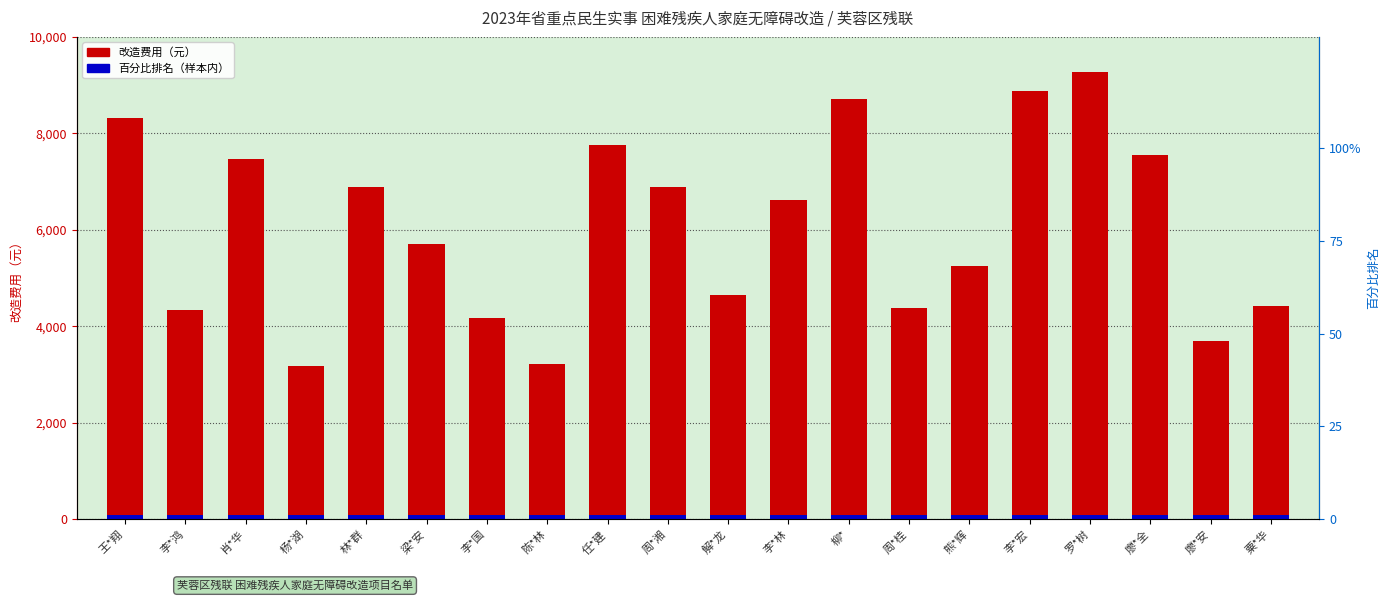

List the series in order of their overall mean, highest first.

改造费用（元）, 百分比排名（样本内）